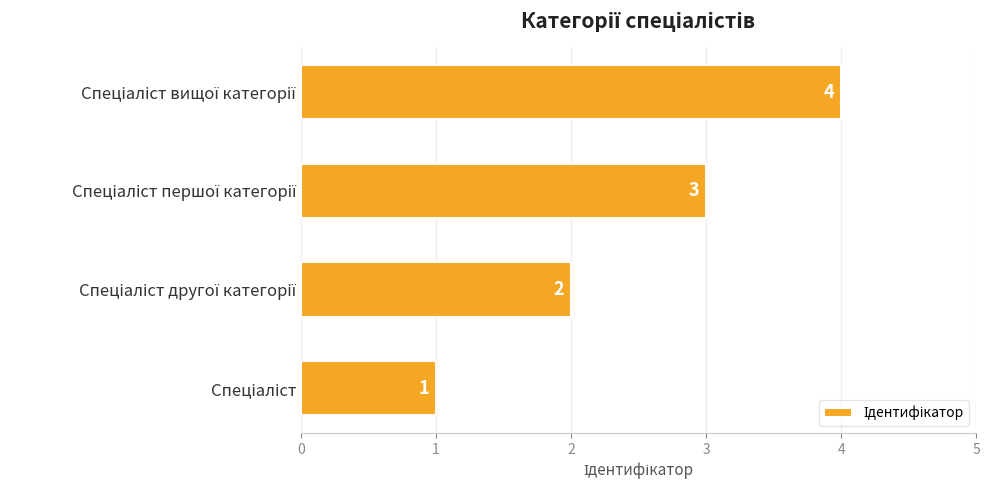

What is the sum of all values?

10